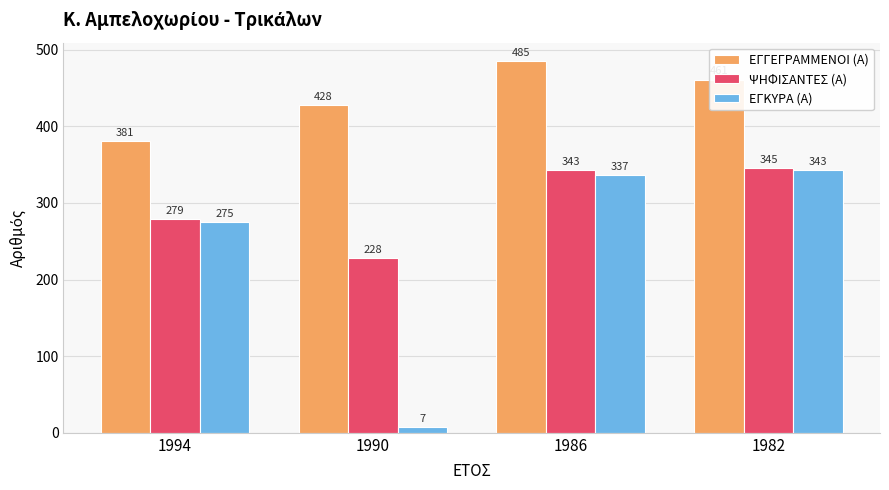

Are the bars horizontal?

No